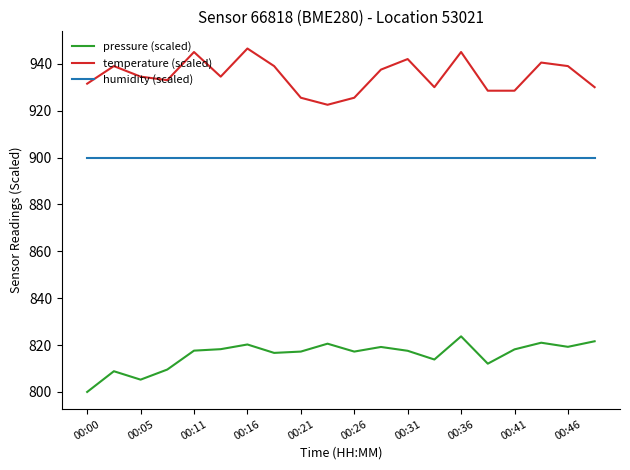

True or false: temperature (scaled) and pressure (scaled) intersect in this chart.

False